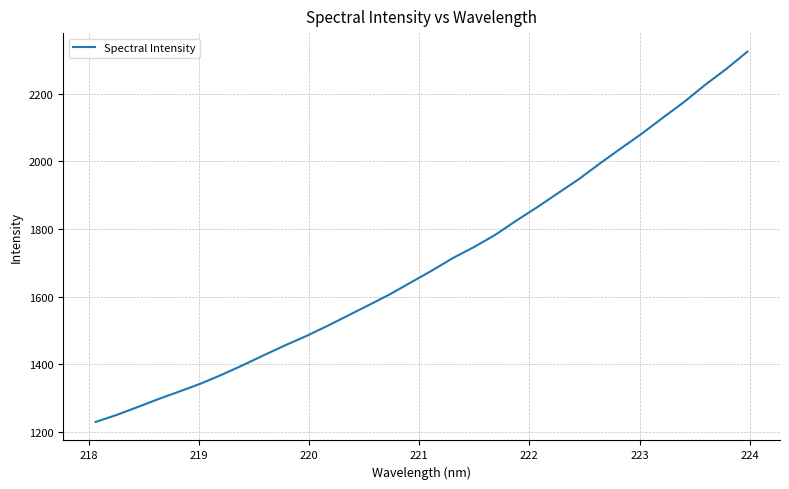

What is the smallest value displayed?

1229.0